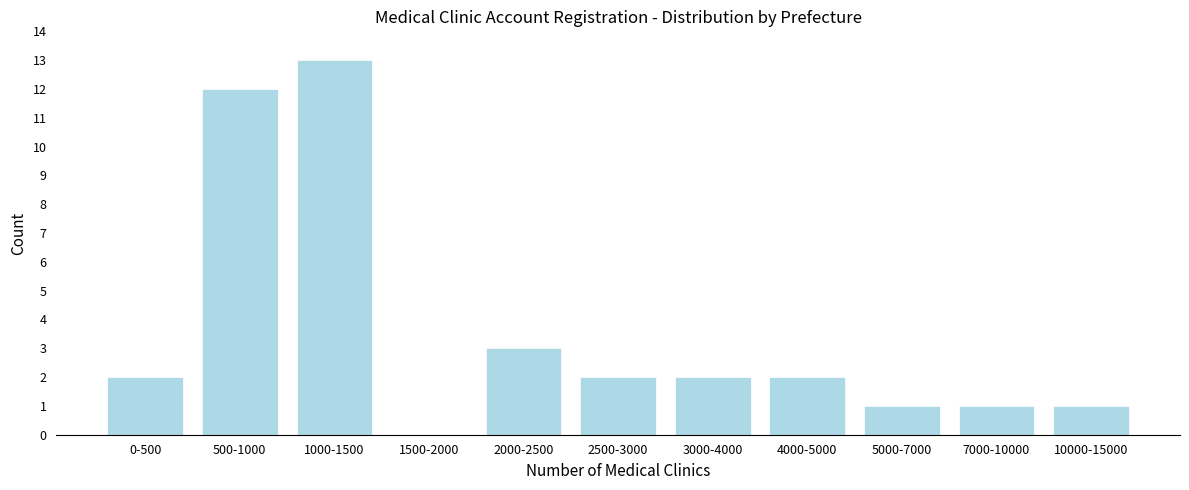

Reading right to left, extract all data points from this chart.

10000-15000=1	7000-10000=1	5000-7000=1	4000-5000=2	3000-4000=2	2500-3000=2	2000-2500=3	1500-2000=0	1000-1500=13	500-1000=12	0-500=2